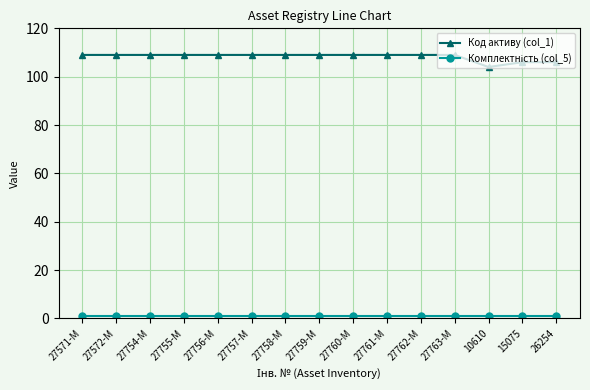

Which series has the largest total across all categories?

Код активу (col_1)